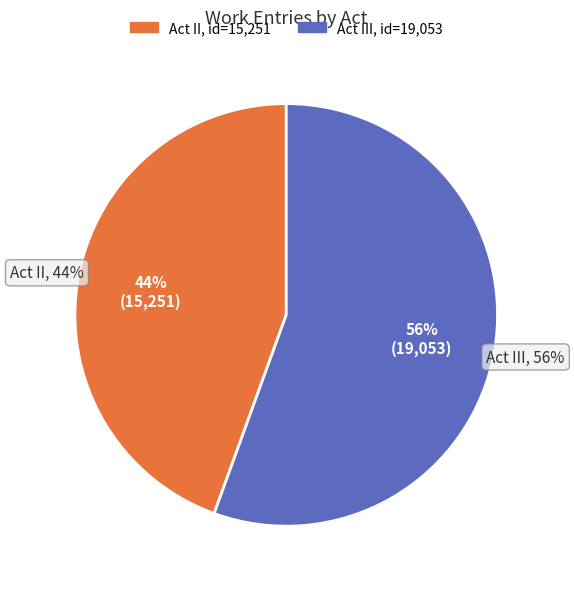

What is the largest slice in the pie chart?

Act III